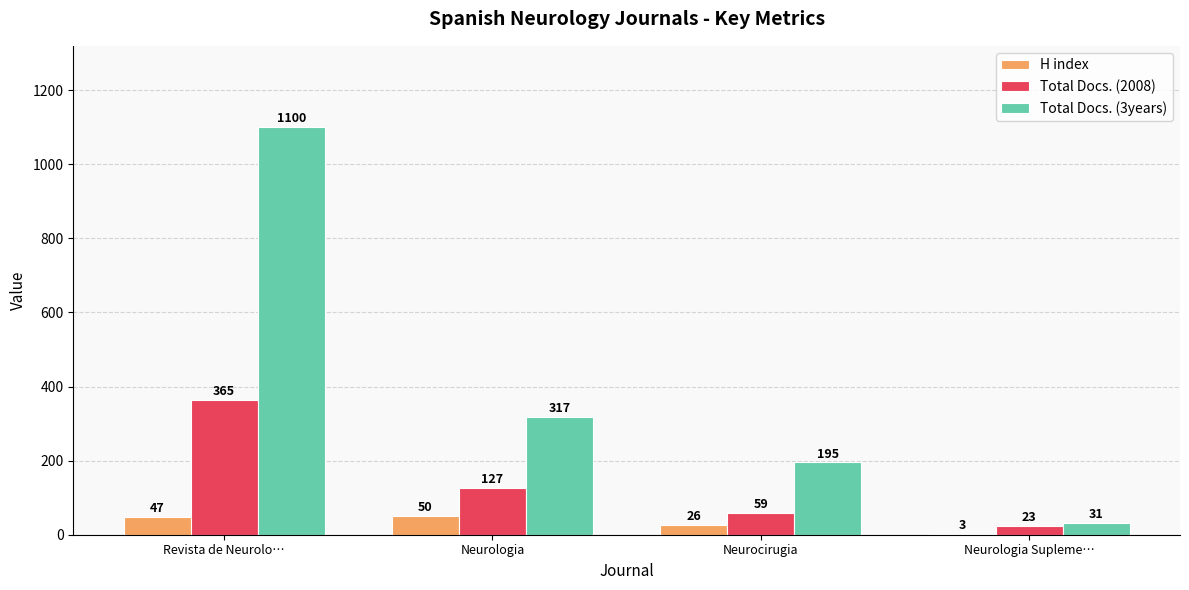

Which series changed the most between Revista de Neurolo… and Neurocirugia?

Total Docs. (3years)